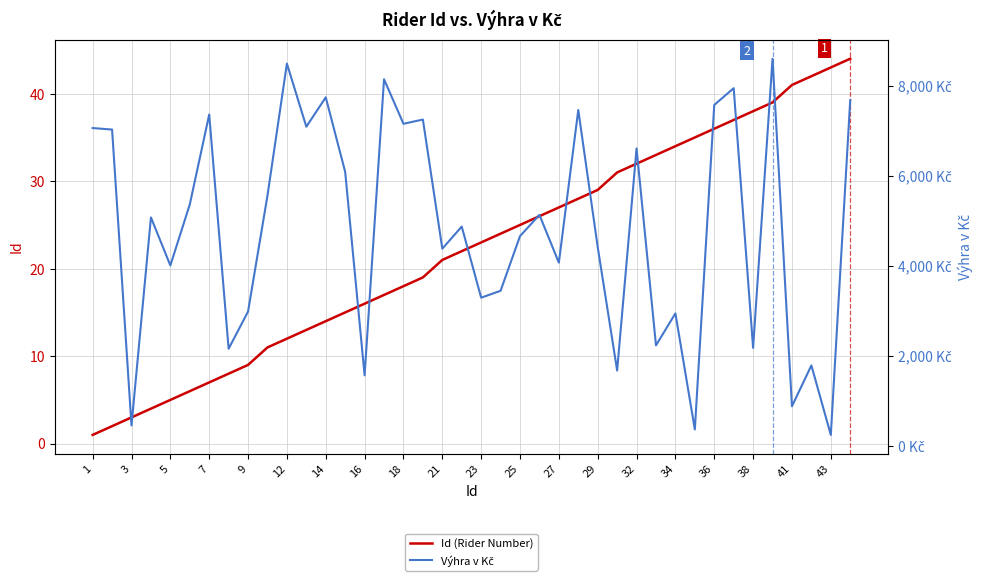

True or false: Výhra v Kč and Id (Rider Number) cross at least once.

False